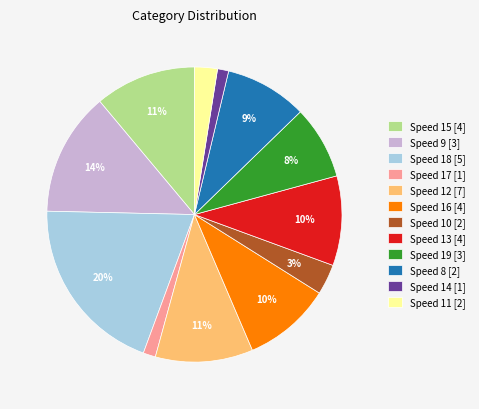

Combined, do Speed 19 [3] and Speed 10 [2] account for over 50%?

No